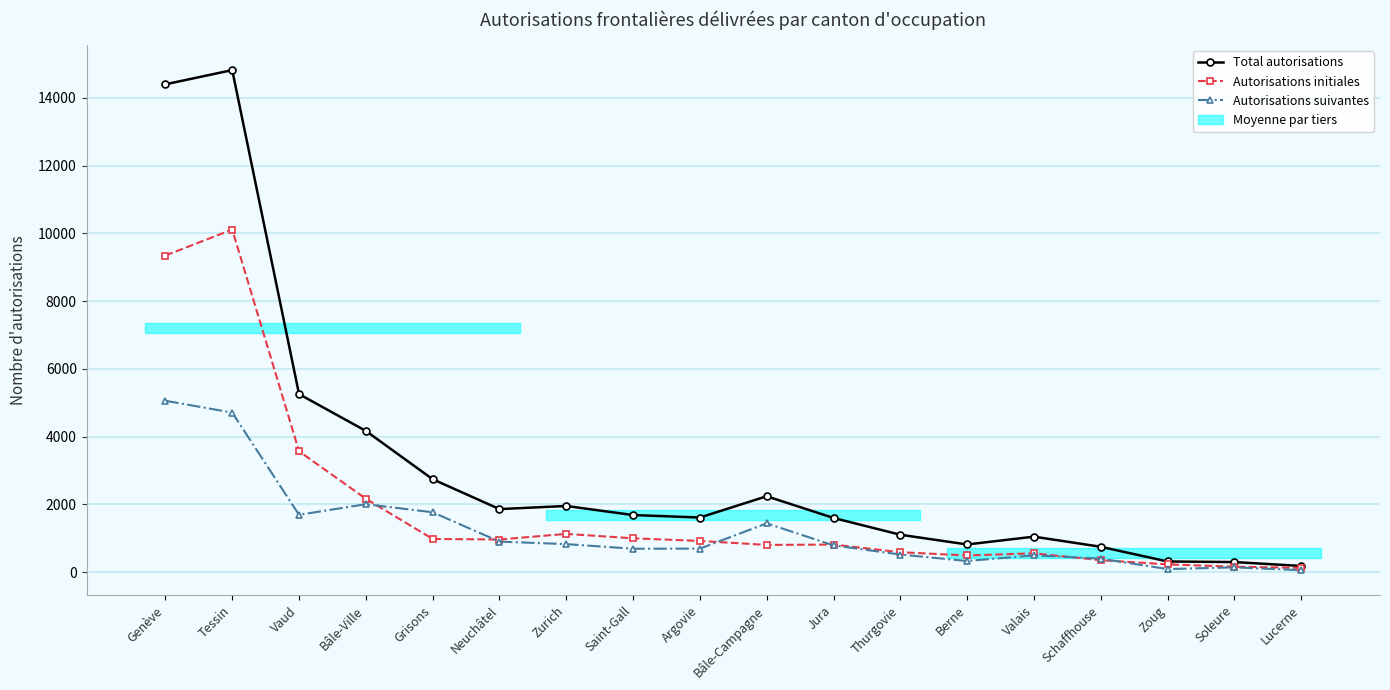

Where is the first local minimum for Total autorisations?

Neuchâtel